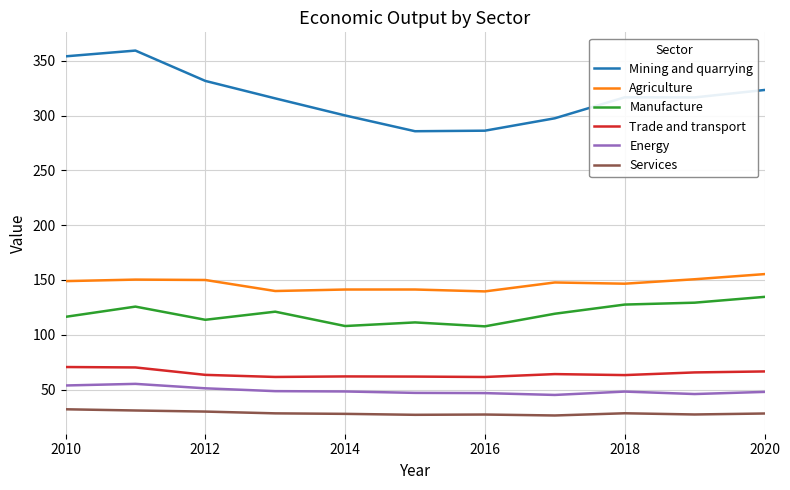

What is the highest value of the Agriculture series?

155.3